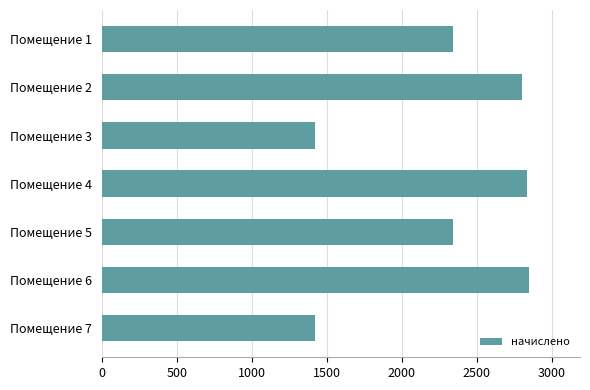

Which has a higher value, Помещение 1 or Помещение 6?

Помещение 6